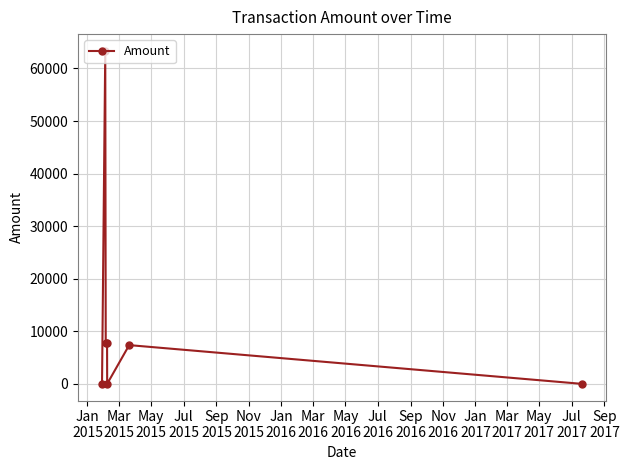

True or false: the data has more than 1 interior local peaks.

True